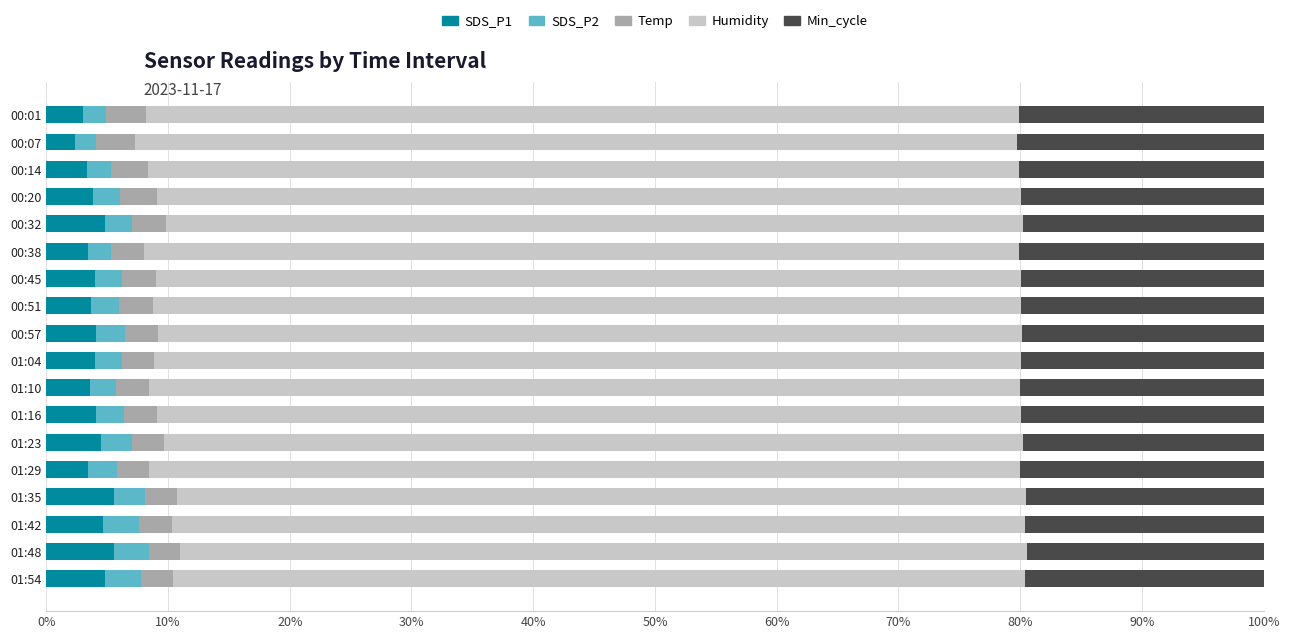

What is the average value of the SDS_P1 series?

4.0